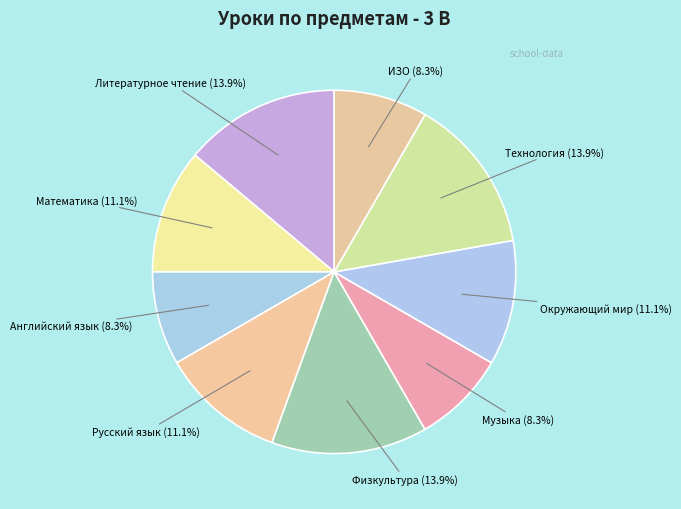

Does Русский язык account for over 50% of the chart?

No